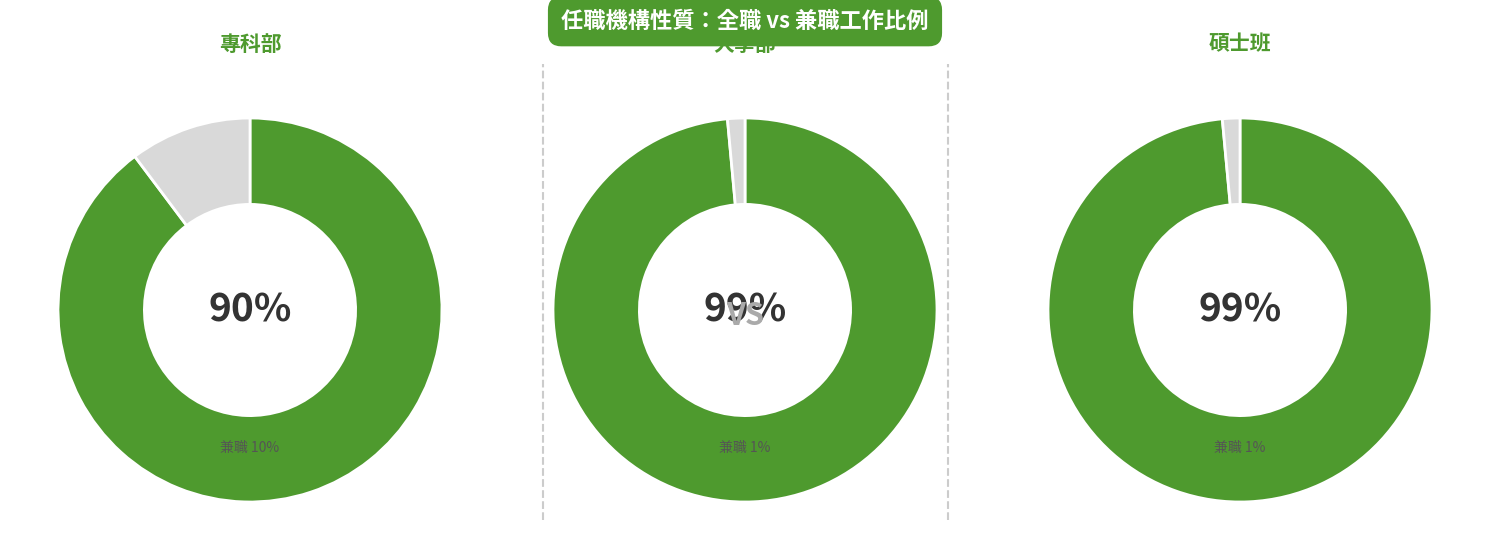

Combined, what portion of the pie is 全職工作 and 兼職工作?

100.0%